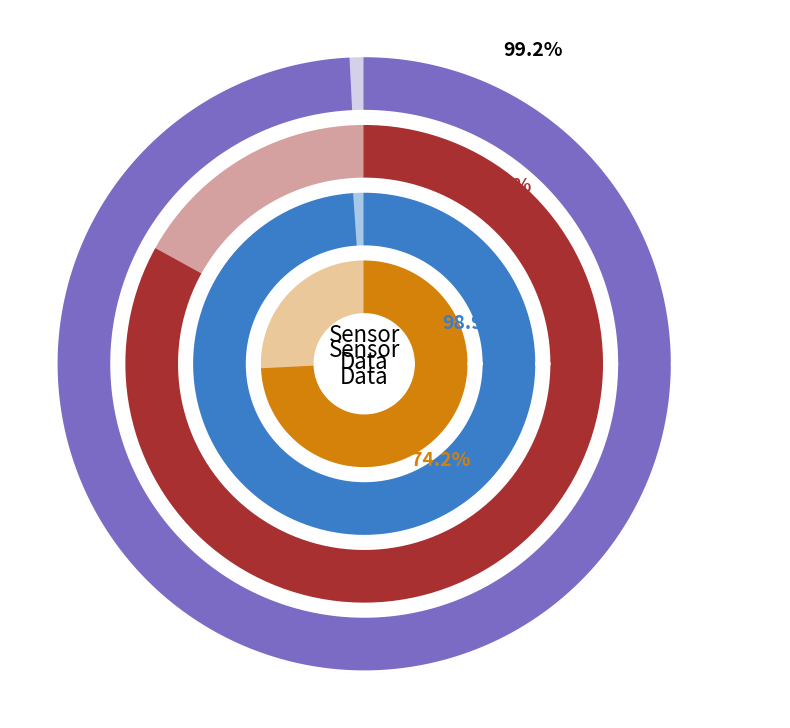

To the nearest percent, what percentage of the pie is 18?

2%